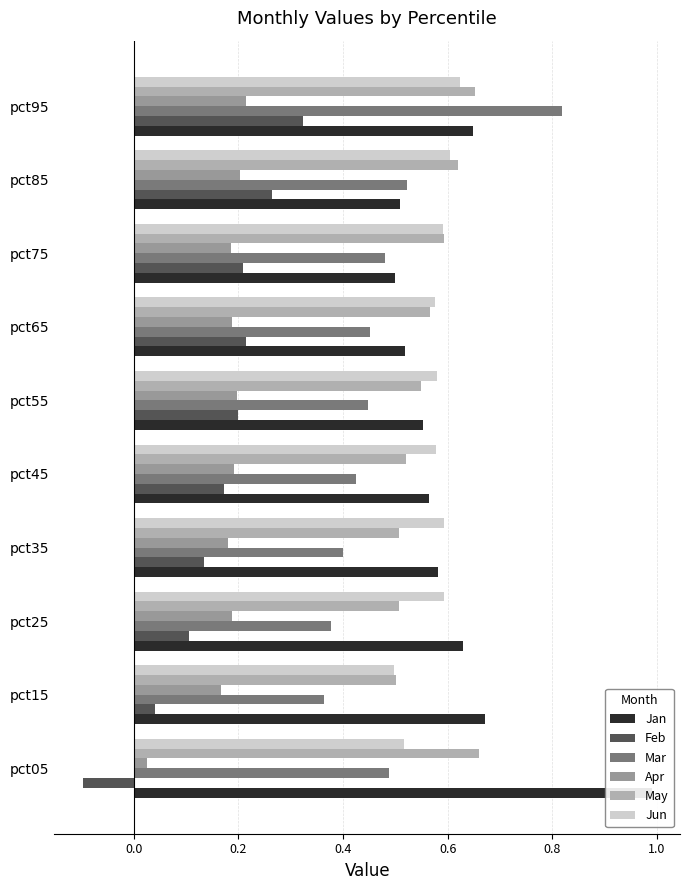

List the series in order of their peak value, lowest first.

Apr, Feb, Jun, May, Mar, Jan